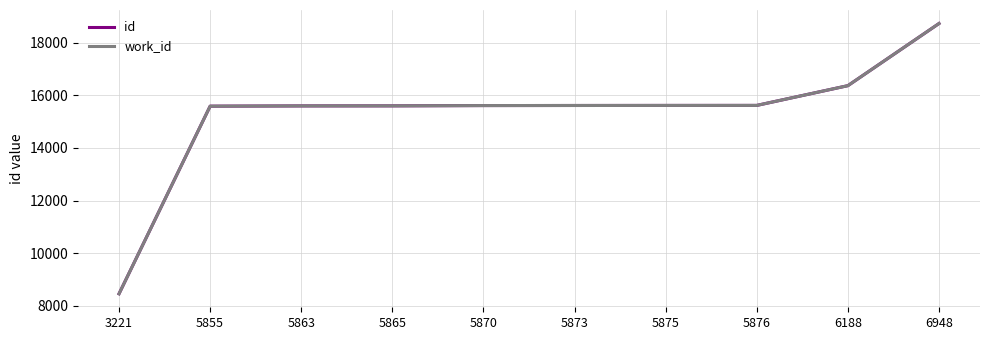

True or false: id and work_id cross at least once.

False